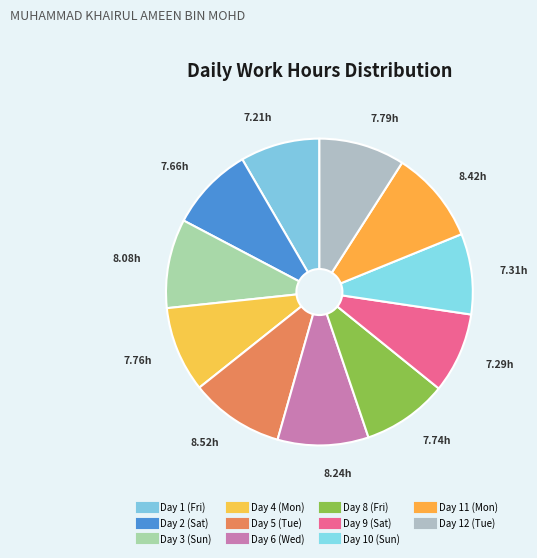

How many segments does this pie chart have?

11